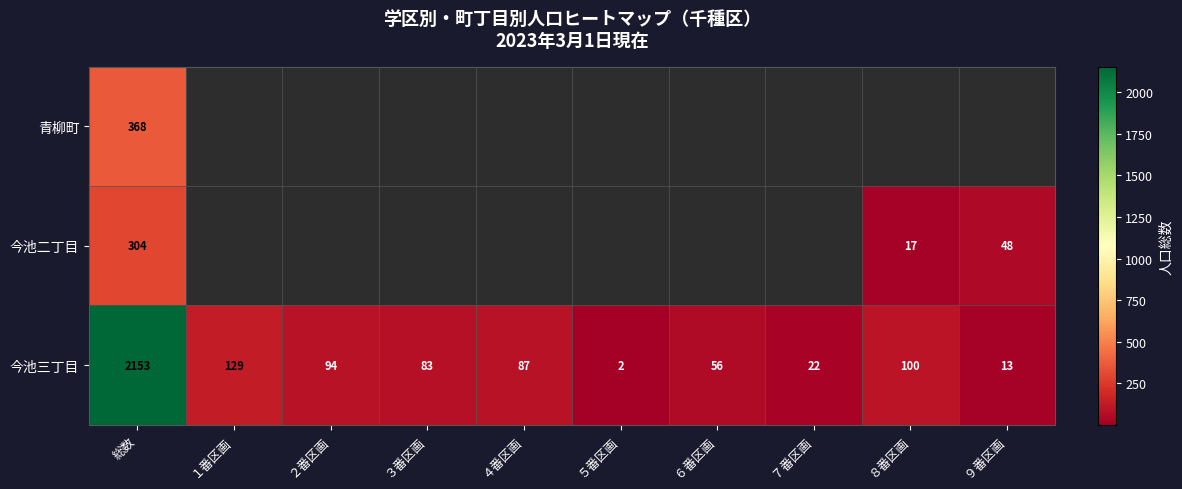

List the labels in order of 今池三丁目 value, smallest first.

５番区画, ９番区画, ７番区画, ６番区画, ３番区画, ４番区画, ２番区画, ８番区画, １番区画, 総数